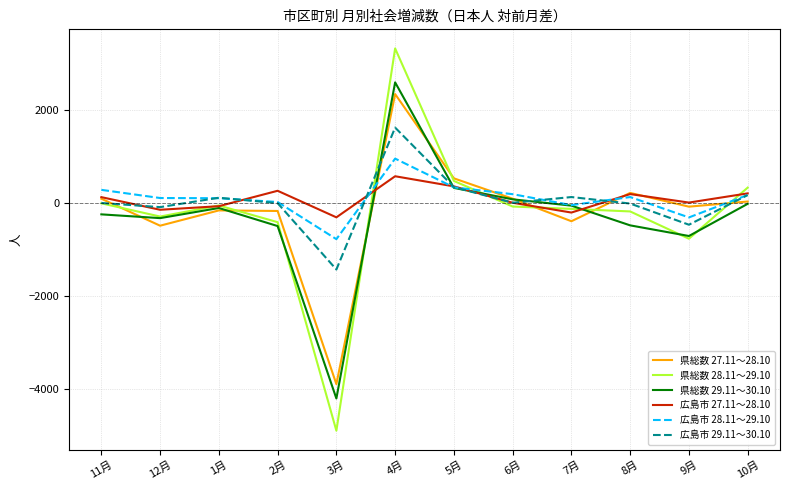

What is the spread (max minus min) of values at 11月?

528